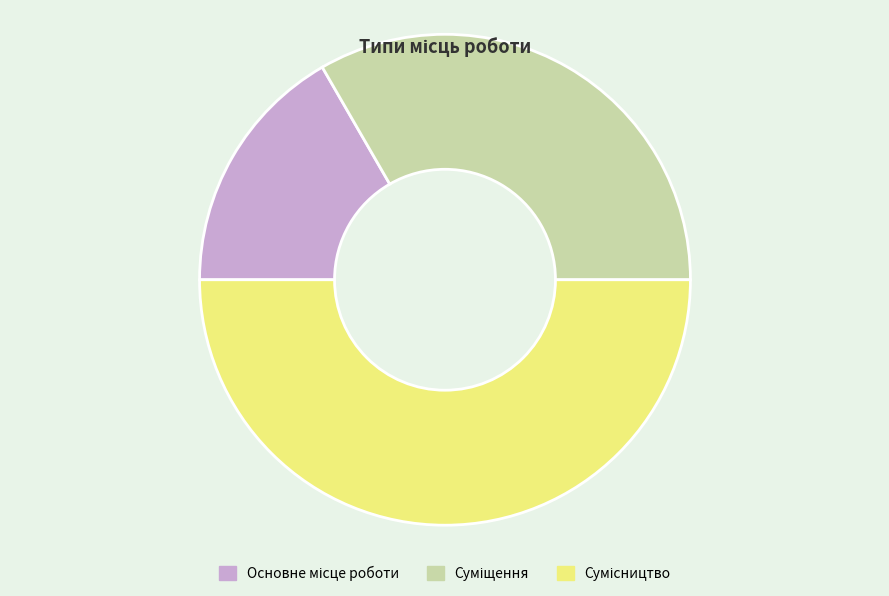

Rank the categories by value from lowest to highest.

Основне місце роботи, Суміщення, Сумісництво